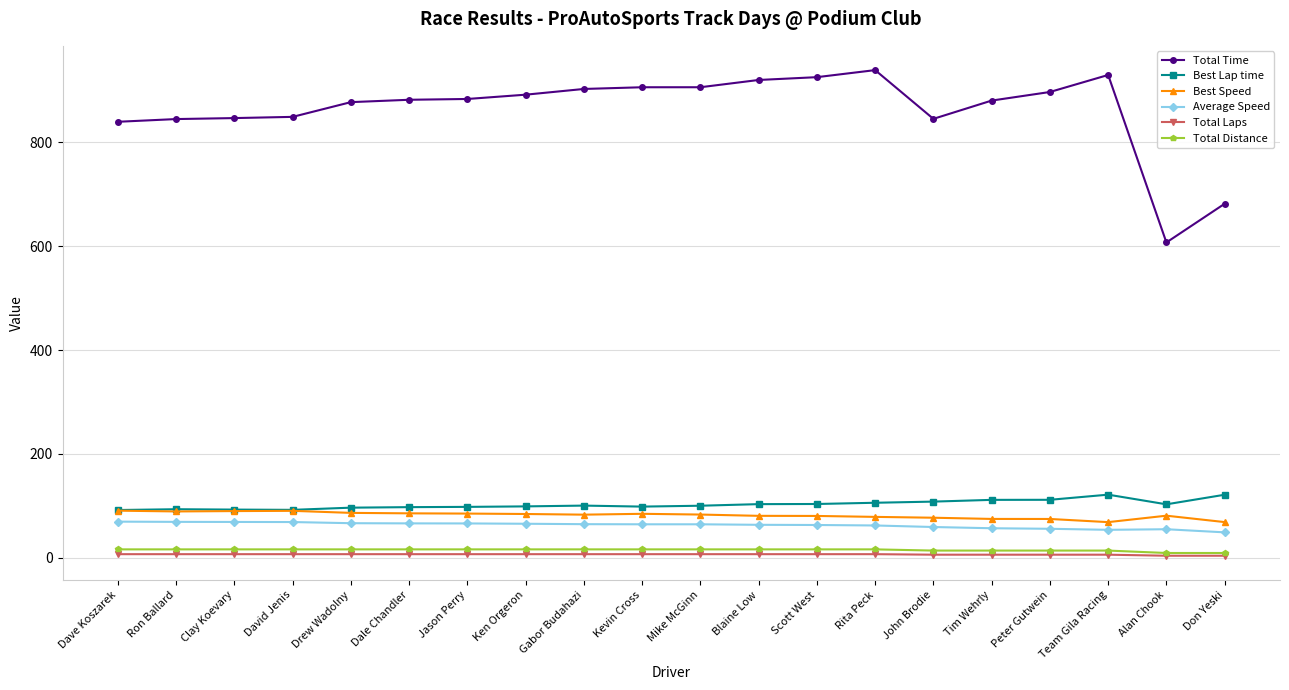

At how many categories does at least one series exceed 304?

20